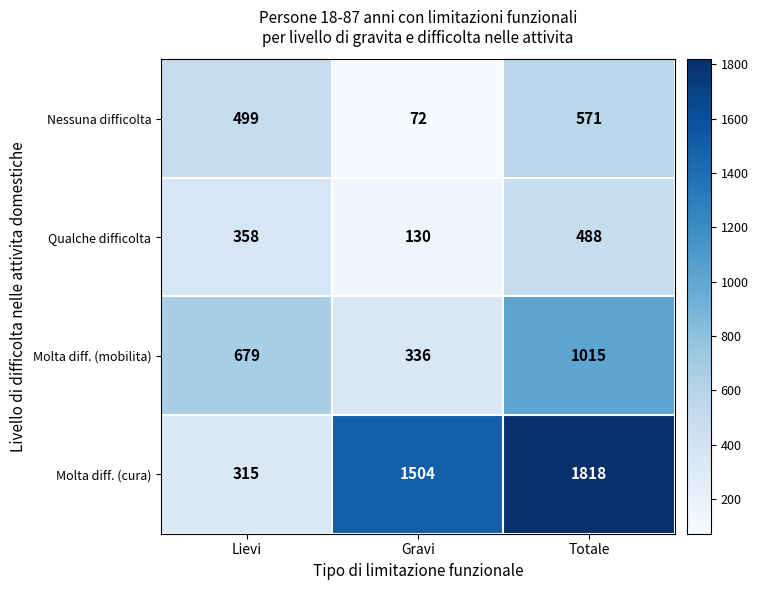

Reading left to right, list all the values displayed in this chart.

Nessuna difficolta: 499	72	571
Qualche difficolta: 358	130	488
Molta diff. (mobilita): 679	336	1015
Molta diff. (cura): 315	1504	1818